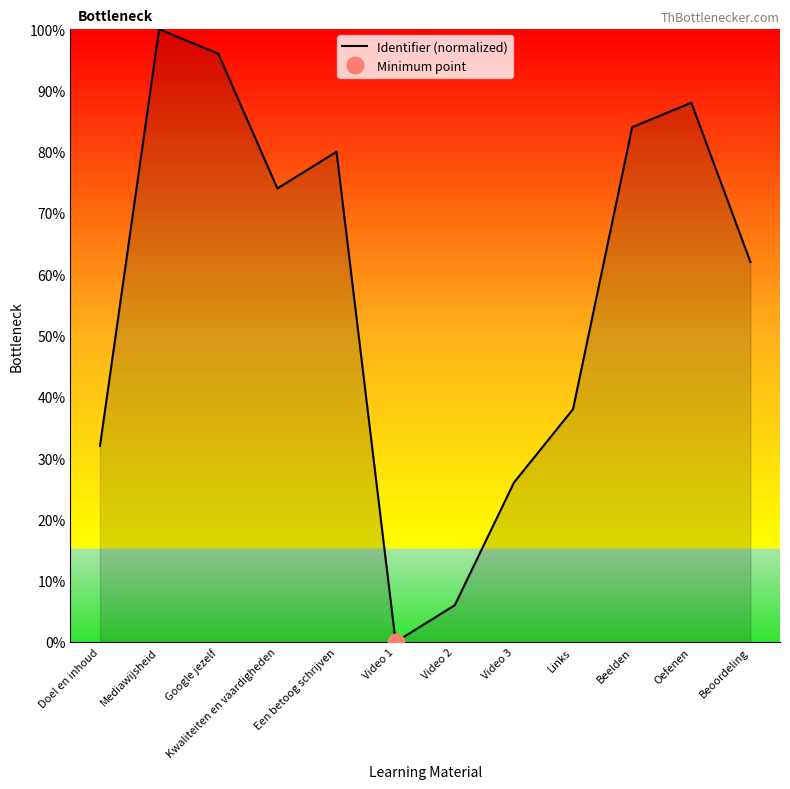

What is the label of the 3rd point from the right?

Beelden